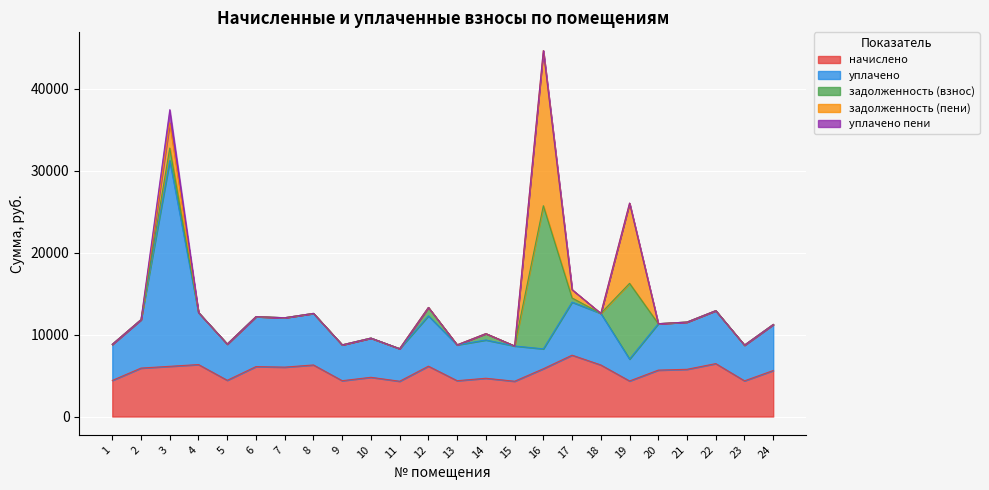

Reading right to left, extract all data points from this chart.

начислено: 5613.8	4355.3	6458.4	5762.9	5663.5	4338.7	6292.8	7486.8	5829.1	4305.6	4669.9	4371.8	6143.8	4305.6	4785.8	4371.8	6292.8	6027.8	6094.1	4421.5	6342.5	6127.2	5911.9	4405.0
уплачено: 5613.8	4355.3	6458.4	5762.9	5663.5	2674.9	6292.8	6473.9	2430.0	4305.6	4669.9	4371.8	6143.8	3972.8	4785.8	4371.8	6292.8	6027.8	6094.1	4421.5	6342.5	25104.5	5911.9	4405.0
задолженность (взнос): 0.0	0.0	0.0	0.0	0.0	9238.1	0.0	506.5	17467.3	0.0	774.8	0.0	1019.4	0.0	0.0	0.0	0.0	0.0	0.0	0.0	0.0	1531.8	0.0	0.0
задолженность (пени): 0.0	0.0	0.0	0.0	0.0	9780.5	0.0	1012.9	18924.6	0.0	0.0	0.0	0.0	0.0	0.0	0.0	0.0	0.0	0.0	0.0	0.0	3063.6	0.0	0.0
уплачено пени: 0.0	0.0	0.0	0.0	0.0	18.6	0.0	0.0	0.0	0.0	0.0	0.0	0.0	0.0	0.0	0.0	0.0	0.0	0.0	0.0	0.0	1618.8	0.0	0.0